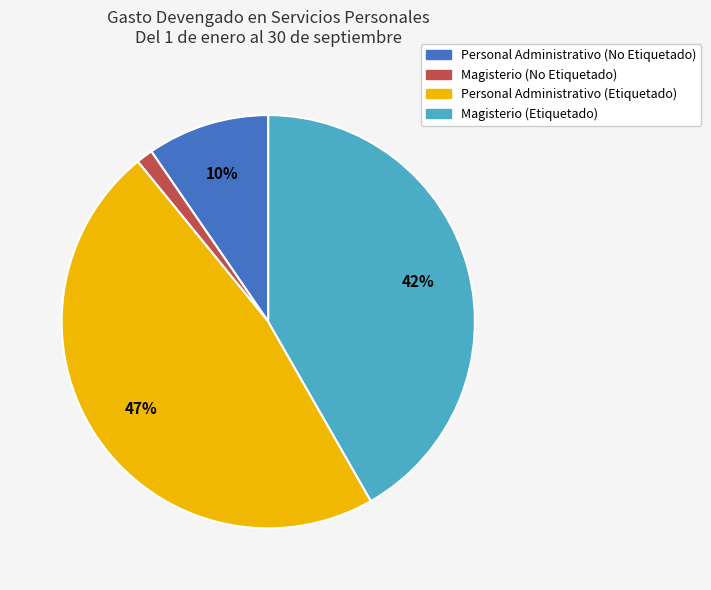

Is it true that Magisterio (No Etiquetado) is 1% of the pie?

True